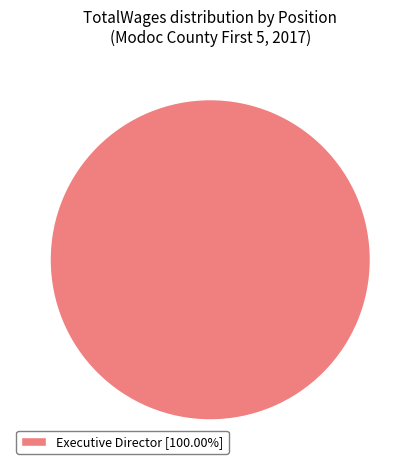

Is there a majority slice in this chart?

Yes